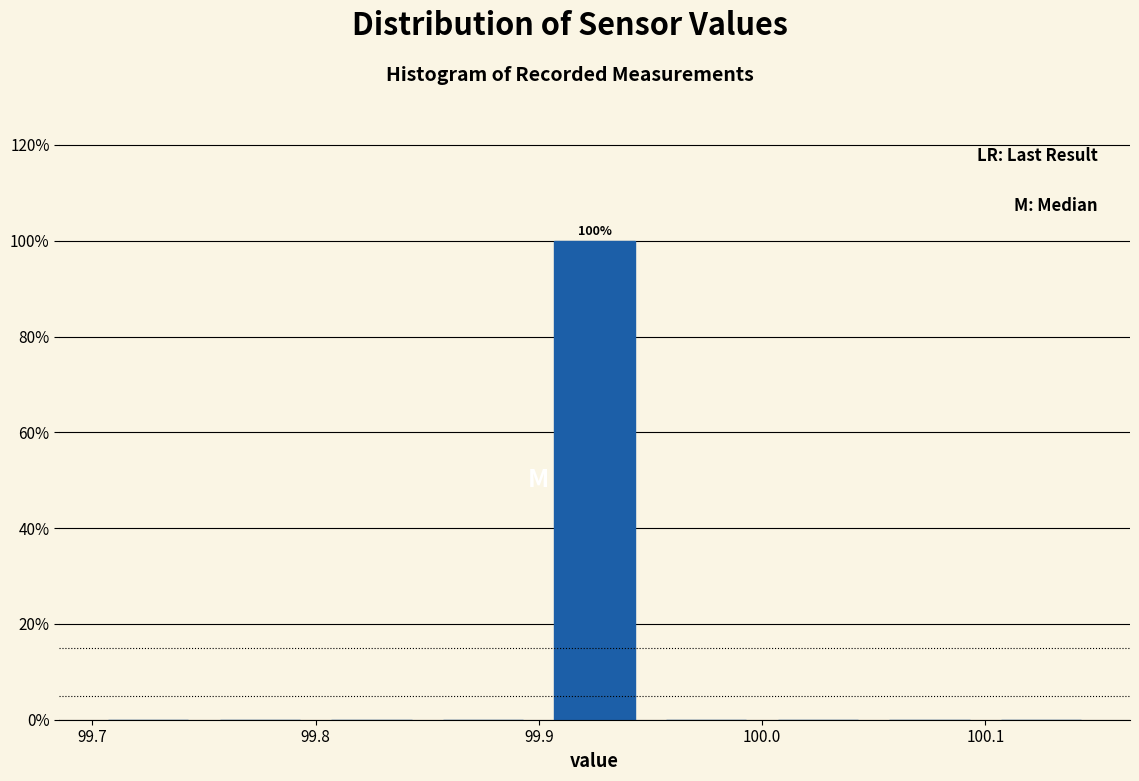

Which range on the x-axis has the tallest bar?

99.90 to 99.95